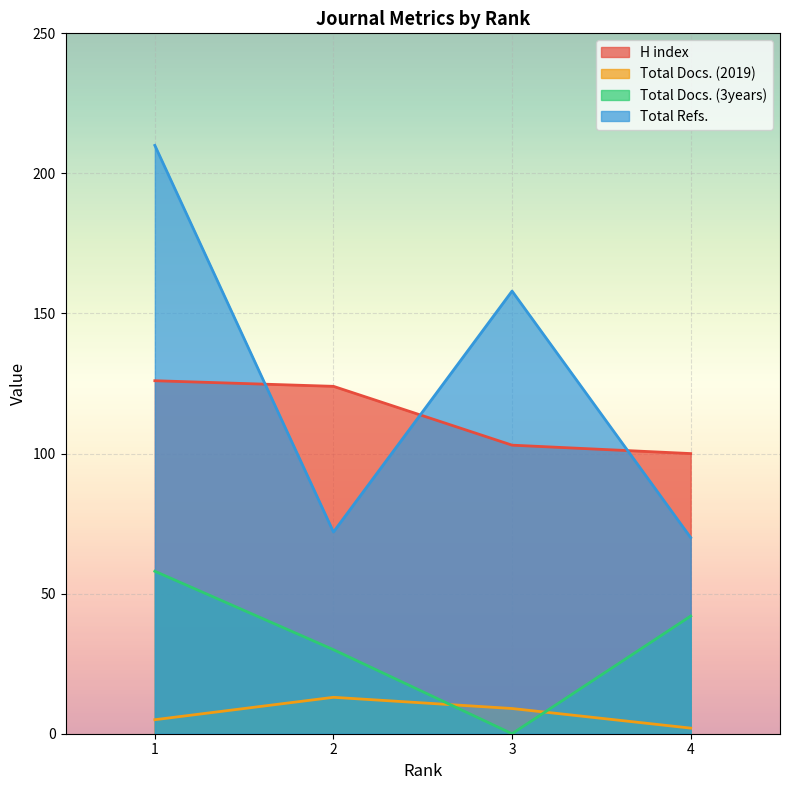

Rank the series at 4 from highest to lowest value.

H index, Total Refs., Total Docs. (3years), Total Docs. (2019)